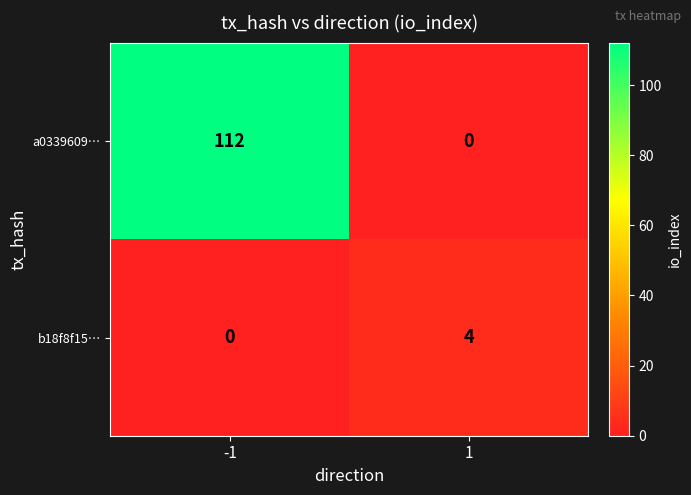

What is the maximum value shown in the chart?

112